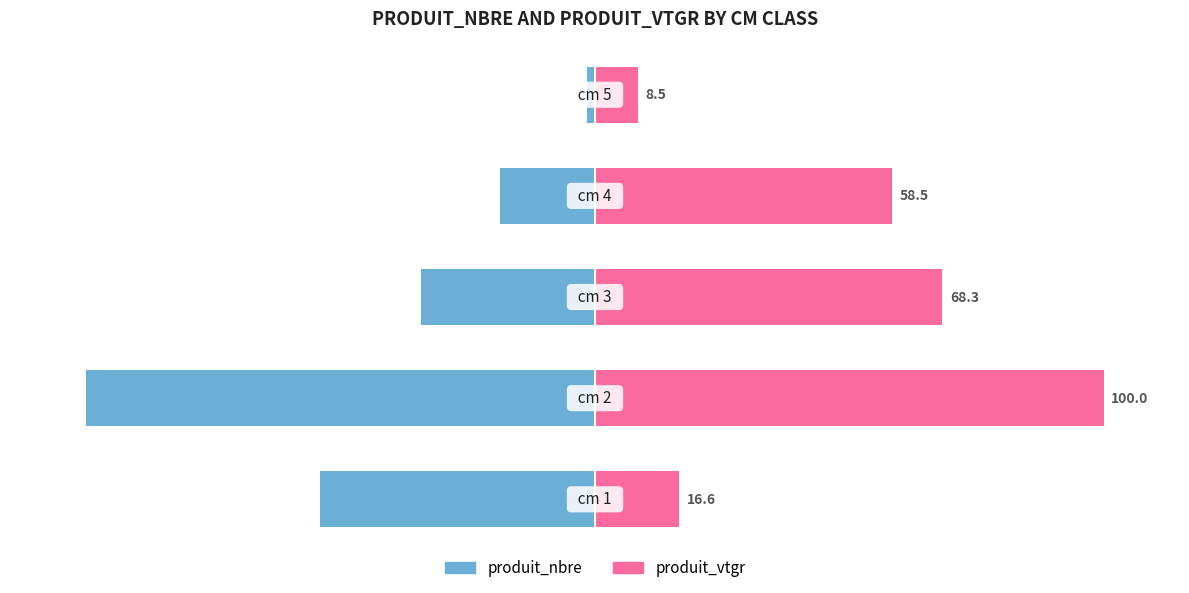

Reading left to right, transcribe all the data shown in this chart.

produit_nbre: 0=-54.1	1=-100.0	2=-34.1	3=-18.7	4=-1.6
produit_vtgr: 0=16.6	1=100.0	2=68.3	3=58.5	4=8.5